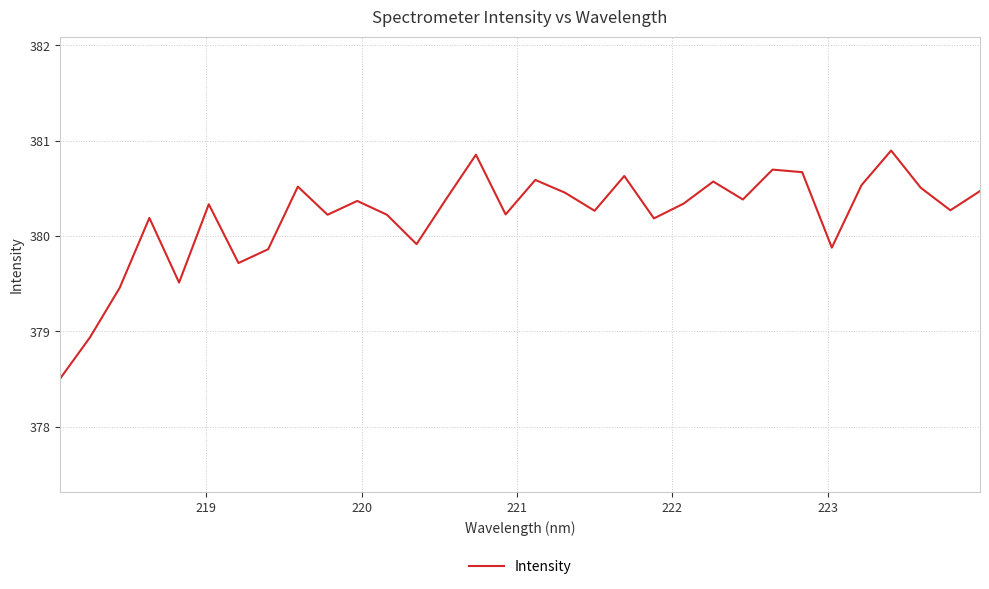

What is the smallest value displayed?

378.5